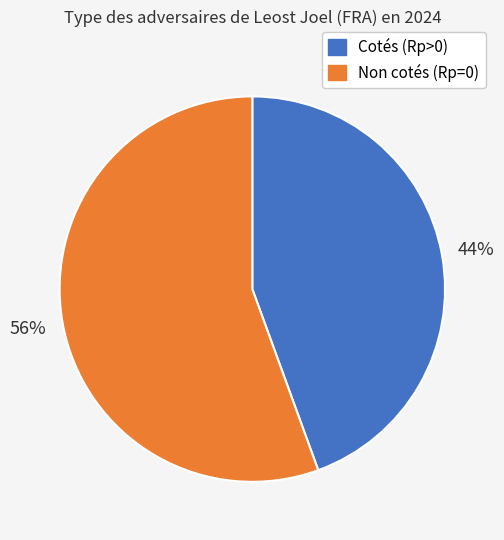

How many slices are in this pie chart?

2